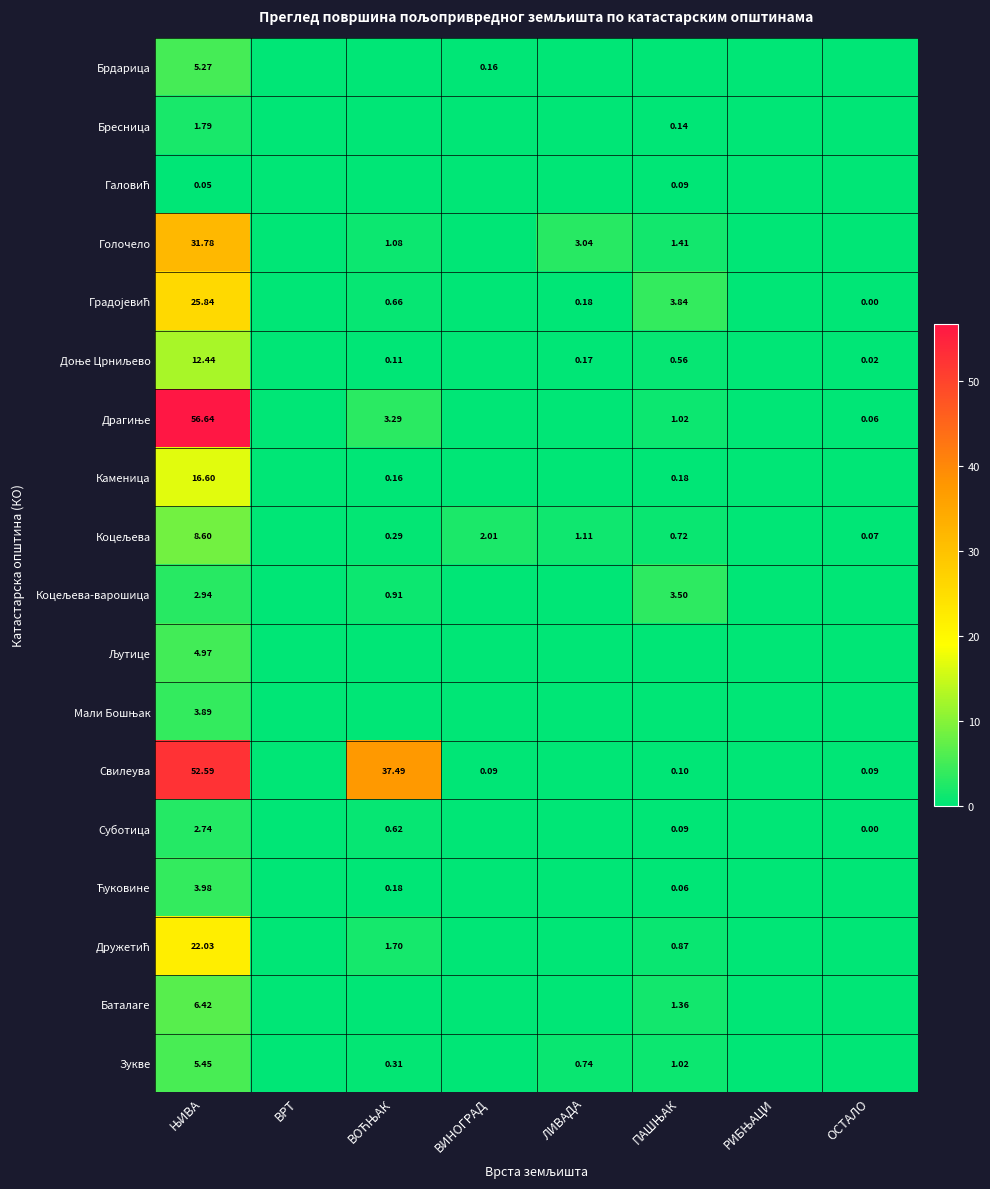

Rank the series at ЛИВАДА from lowest to highest value.

Брдарица, Бресница, Галовић, Драгиње, Каменица, Коцељева-варошица, Љутице, Мали Бошњак, Свилеува, Суботица, Ћуковине, Дружетић, Баталаге, Доње Црниљево, Градојевић, Зукве, Коцељева, Голочело